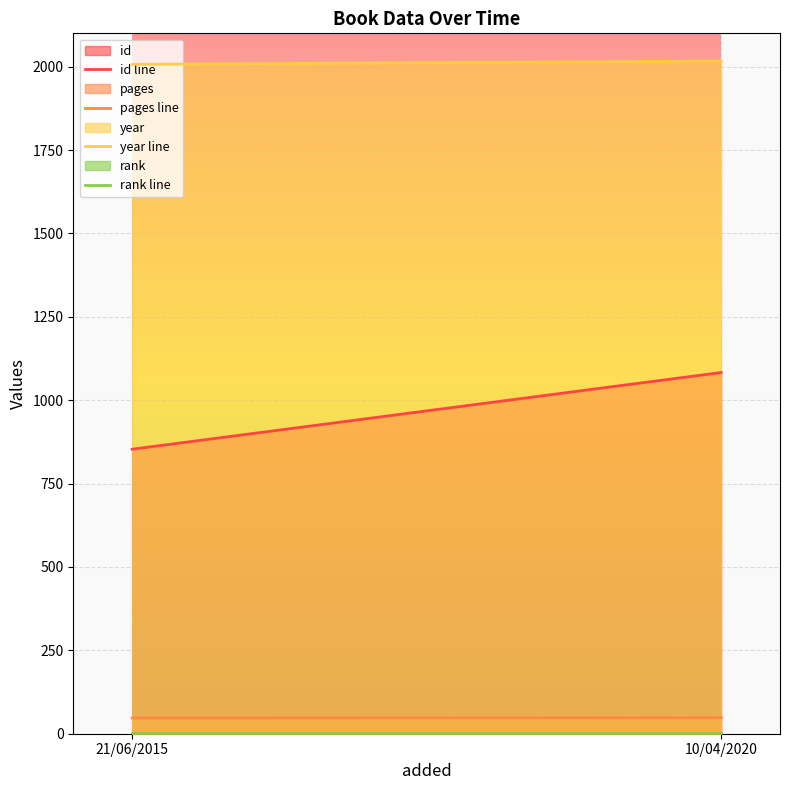

What position from the right is 21/06/2015?

2